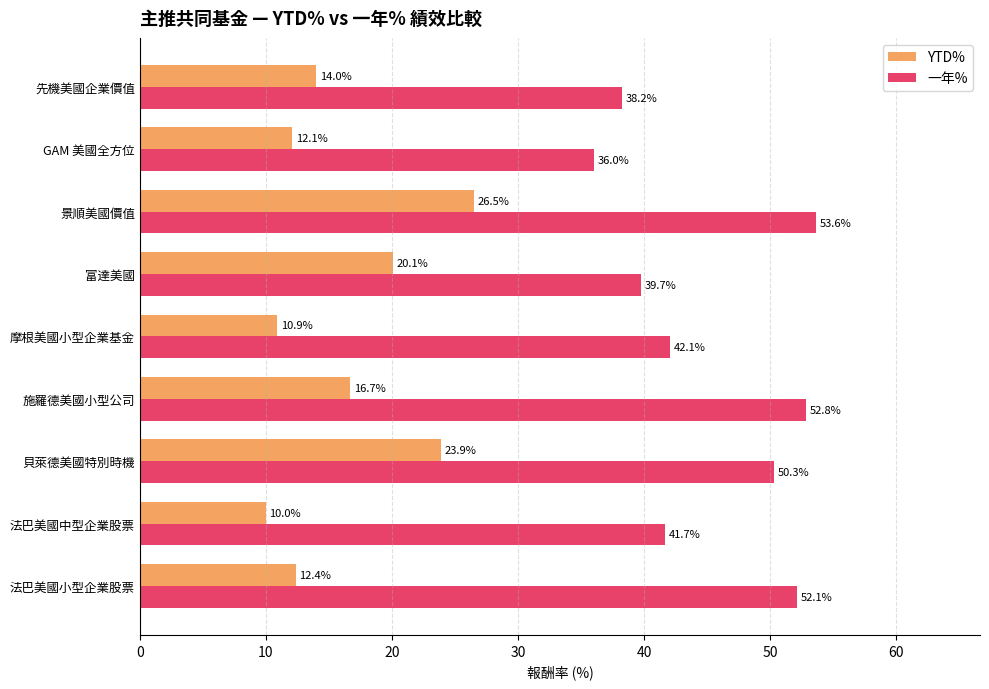

Which series has the largest total across all categories?

一年%